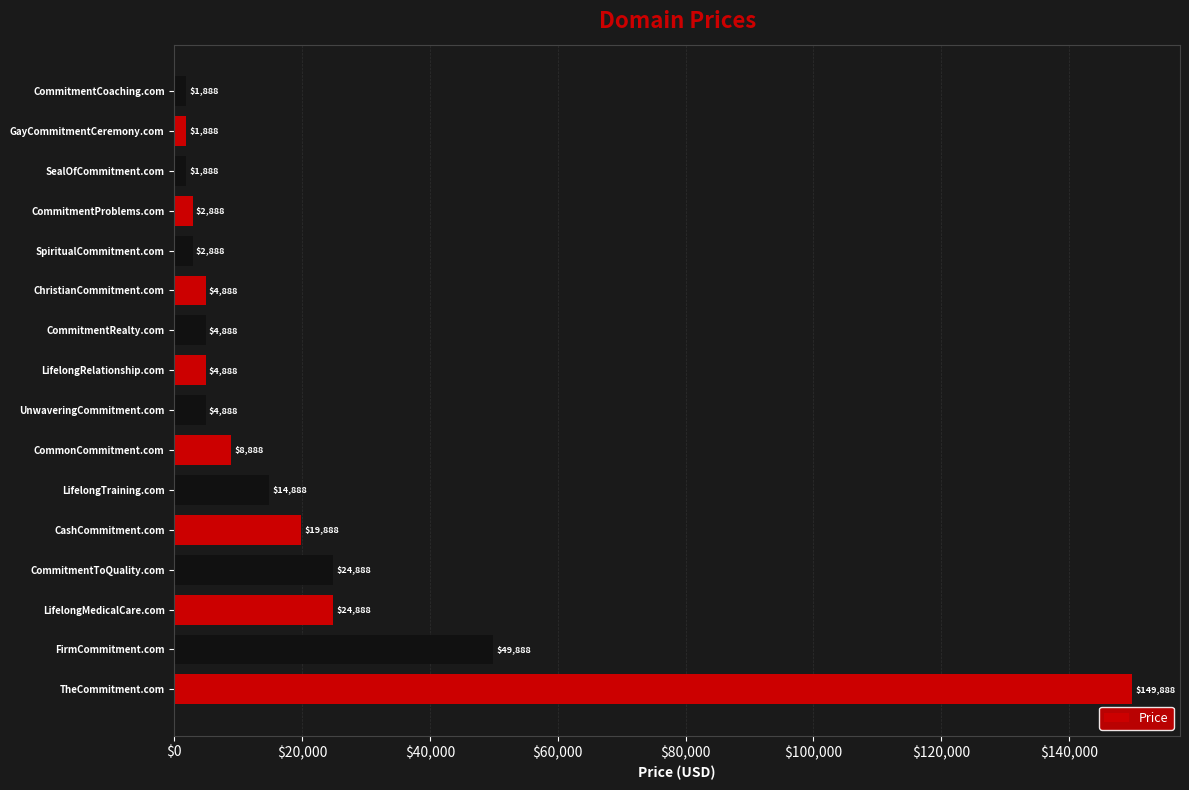

What is the difference between the maximum and minimum values?

148000